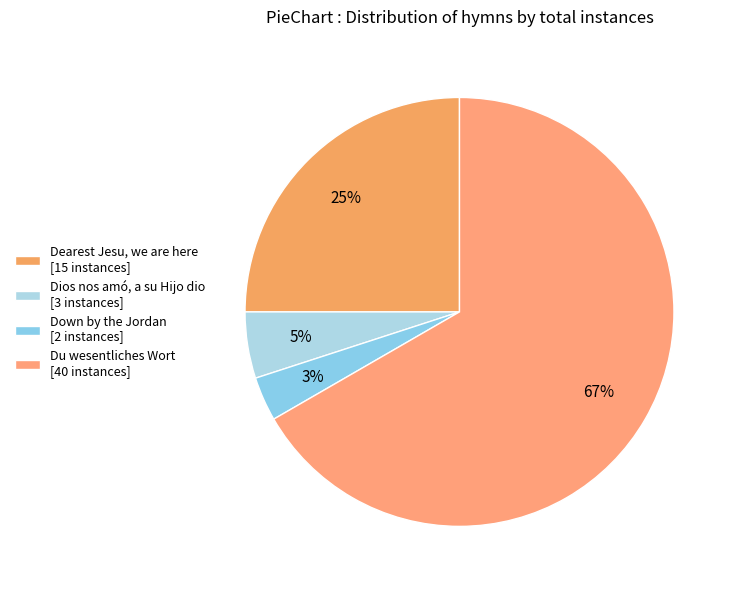

To the nearest percent, what is the difference between the largest and smallest slice percentages?

63%